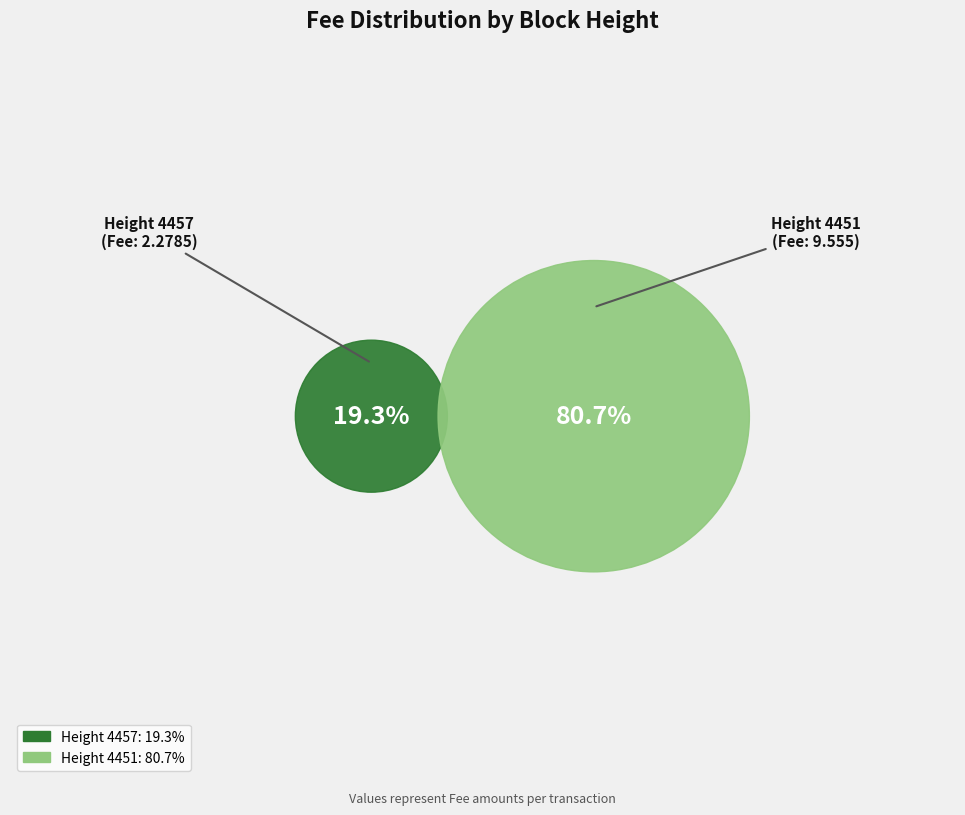

To the nearest percent, what is the difference between the largest and smallest slice percentages?

61%